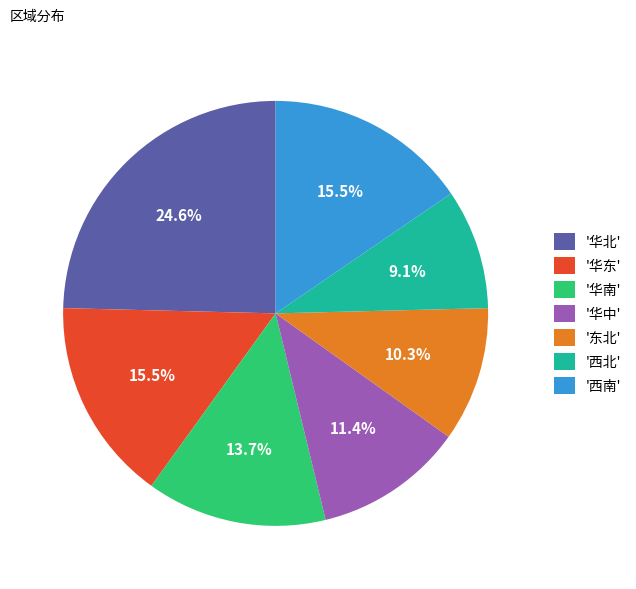

Between '华北' and '华中', which is larger?

'华北'